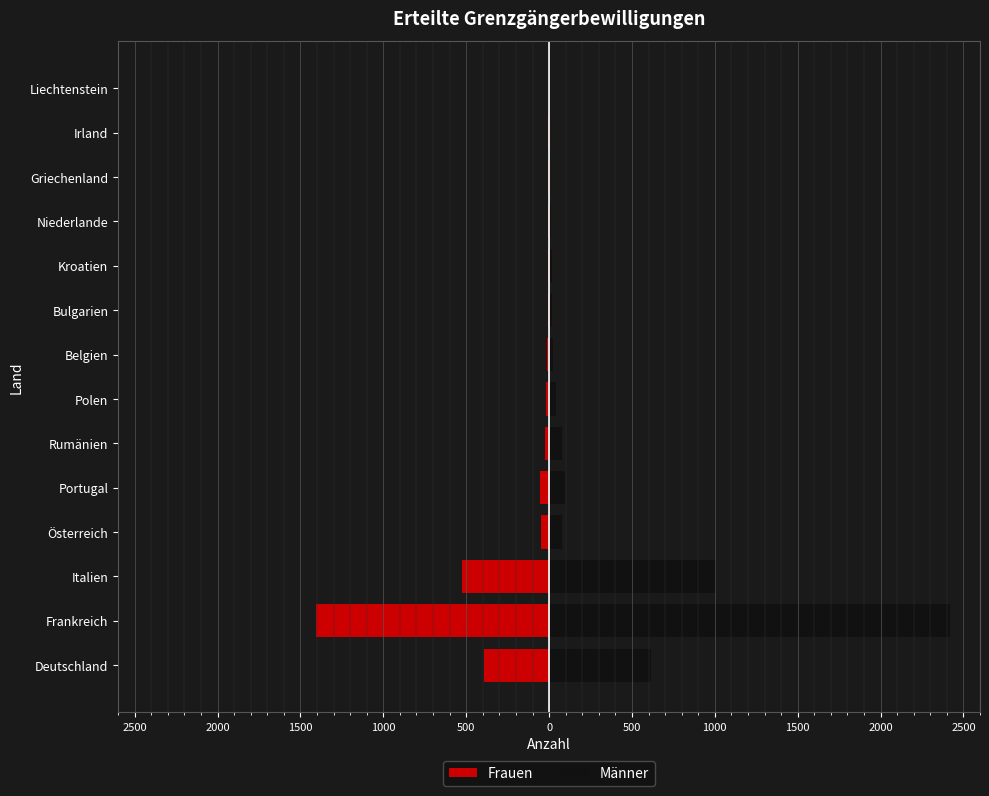

How many bars are there in total?

28